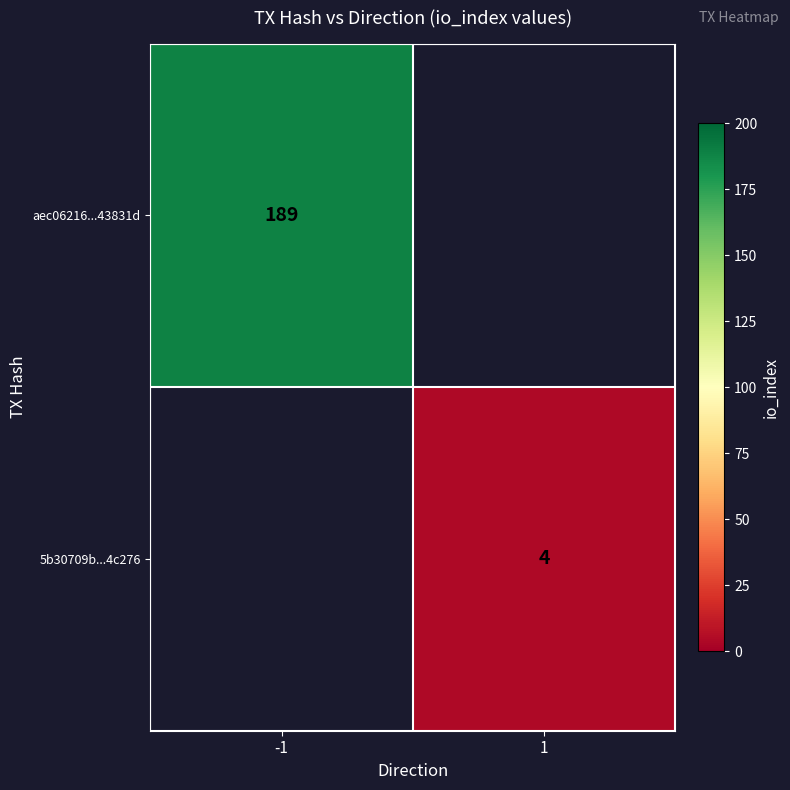

Is the value of aec06216...43831d at -1 greater than the value of 5b30709b...4c276 at 1?

Yes